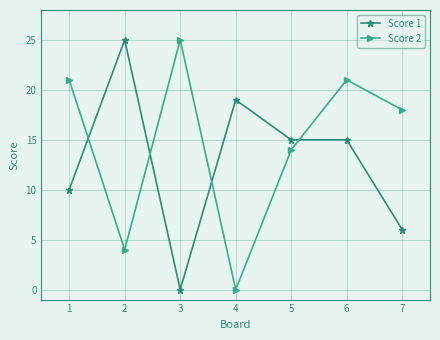

How many times do Score 2 and Score 1 cross each other?

4